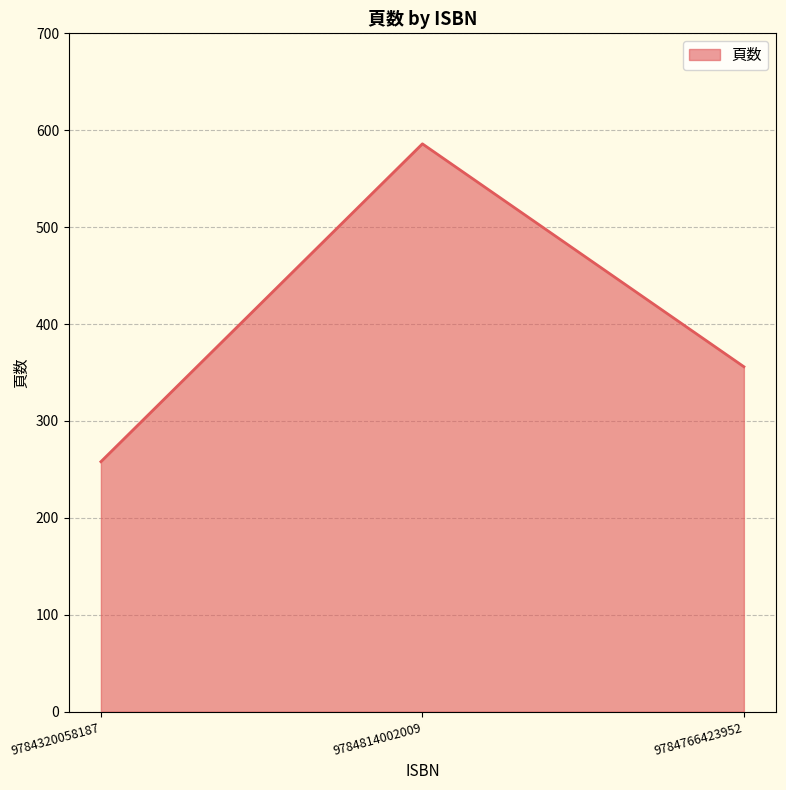

True or false: the data shows 258 at 9784320058187.

True